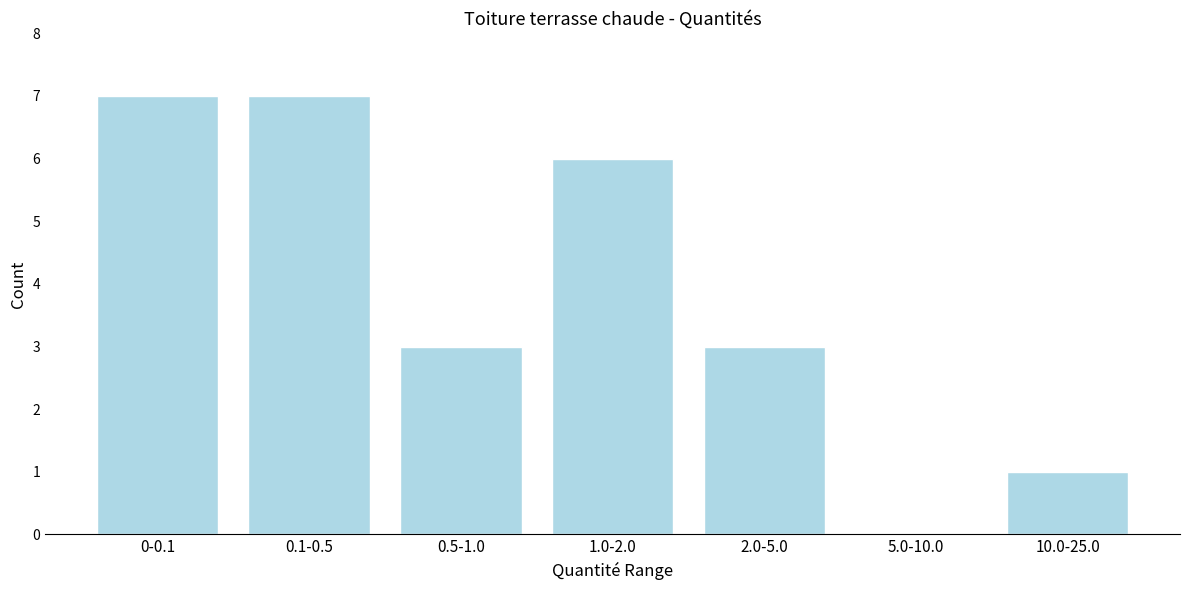

Reading right to left, list all the values displayed in this chart.

10.0-25.0=1	5.0-10.0=0	2.0-5.0=3	1.0-2.0=6	0.5-1.0=3	0.1-0.5=7	0-0.1=7